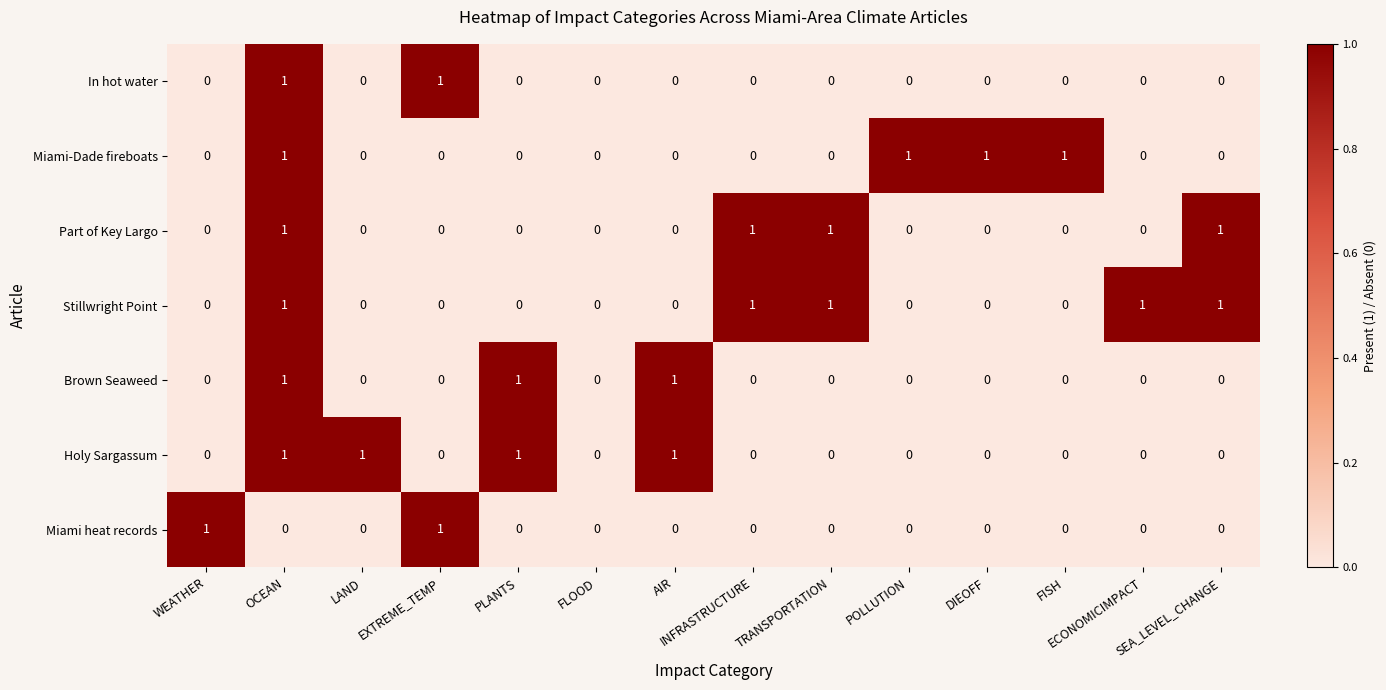

How many In hot water values are between 0 and 1?

14